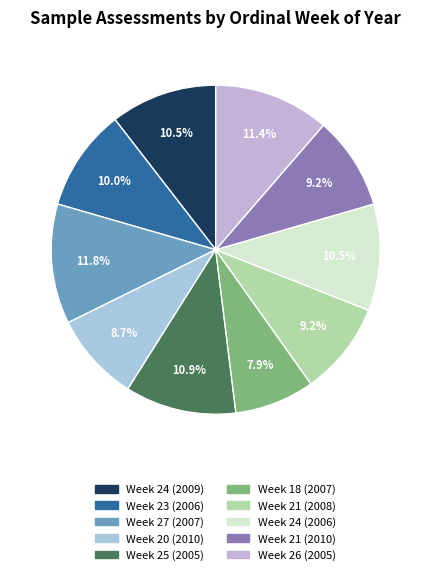

Does any single category account for the majority?

No